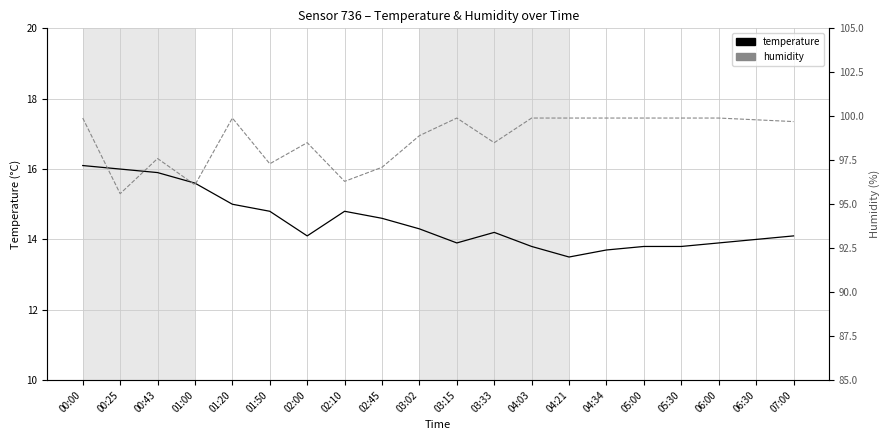

Does the chart display data point markers on the line(s)?

No